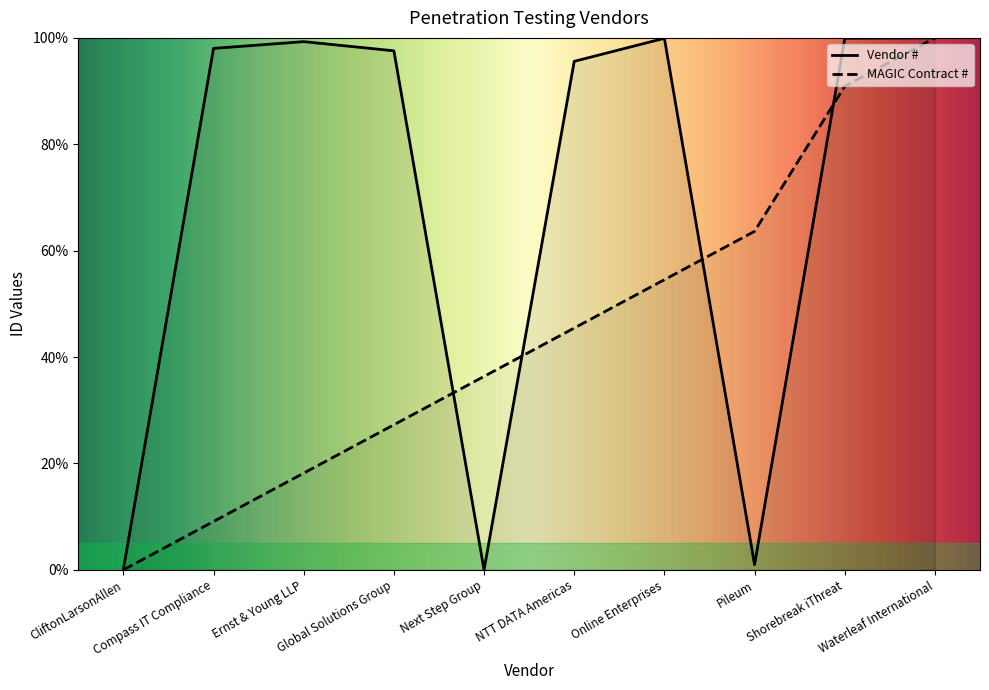

What is the label of the 5th point from the left?

Next Step Group